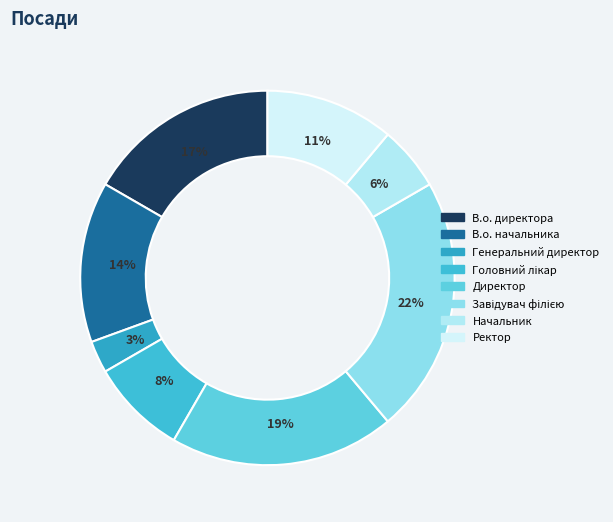

True or false: Головний лікар accounts for 14% of the total.

False